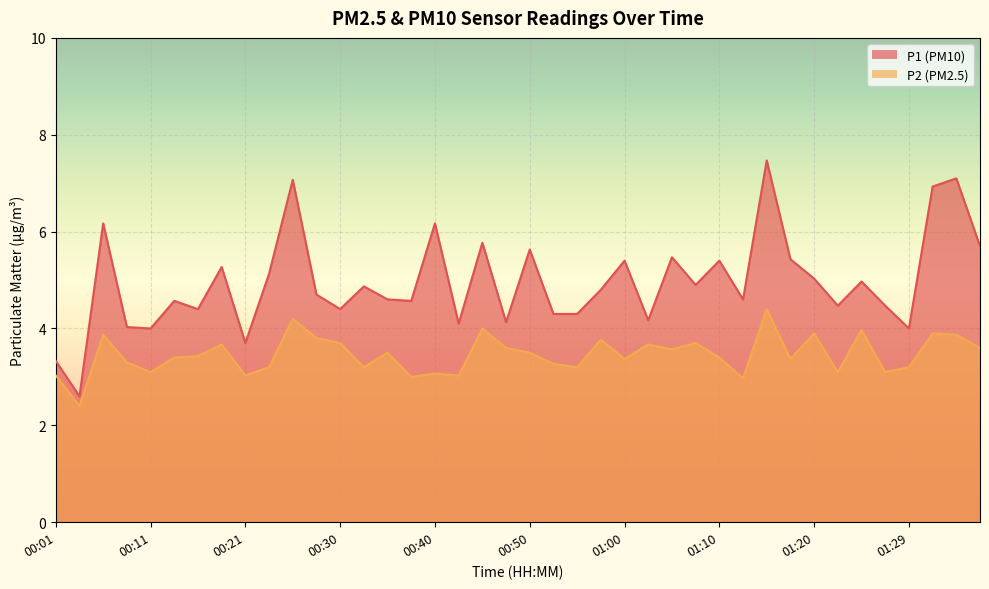

True or false: P2 and P1 intersect in this chart.

False